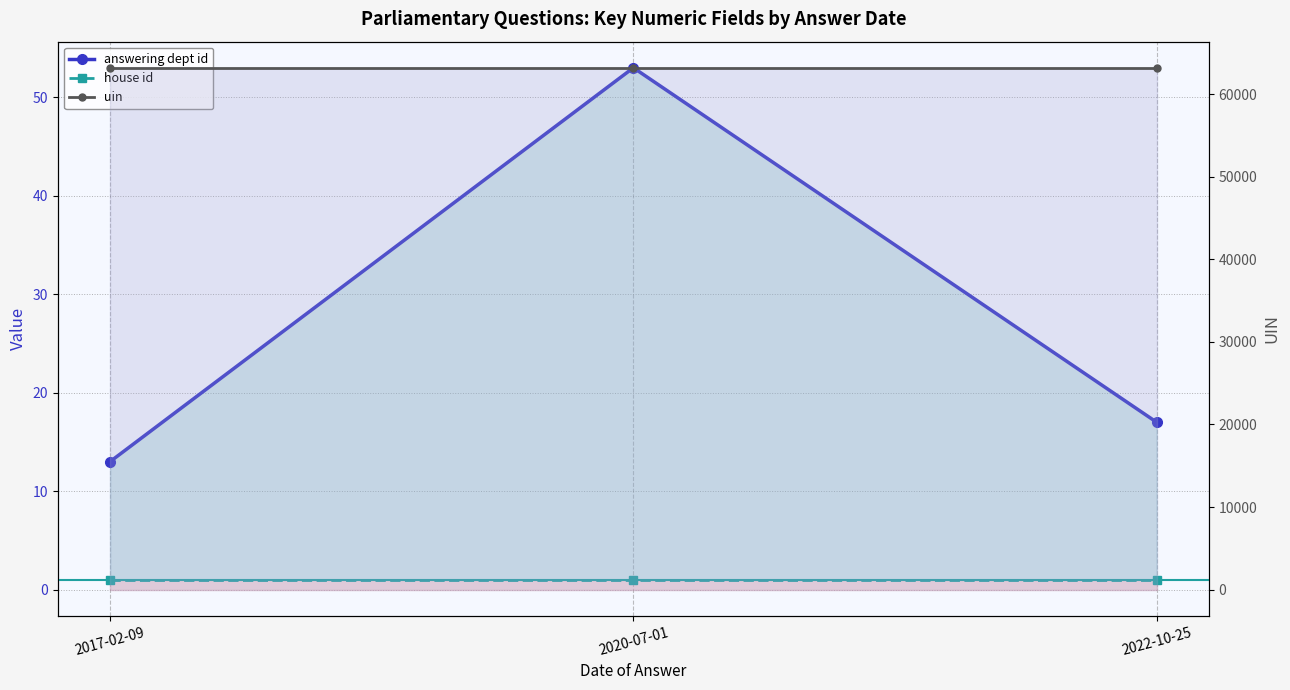

Where does the answering dept id series first go above 17?

2020-07-01